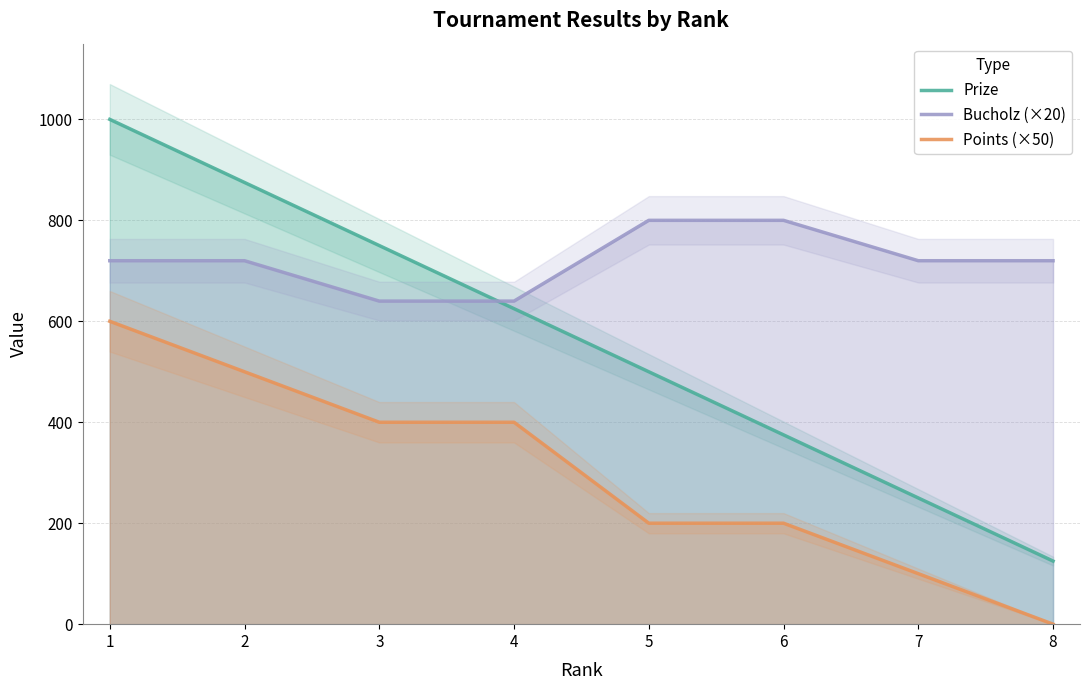

What is the value of the Bucholz (×20) point at the 3rd from the left?

640